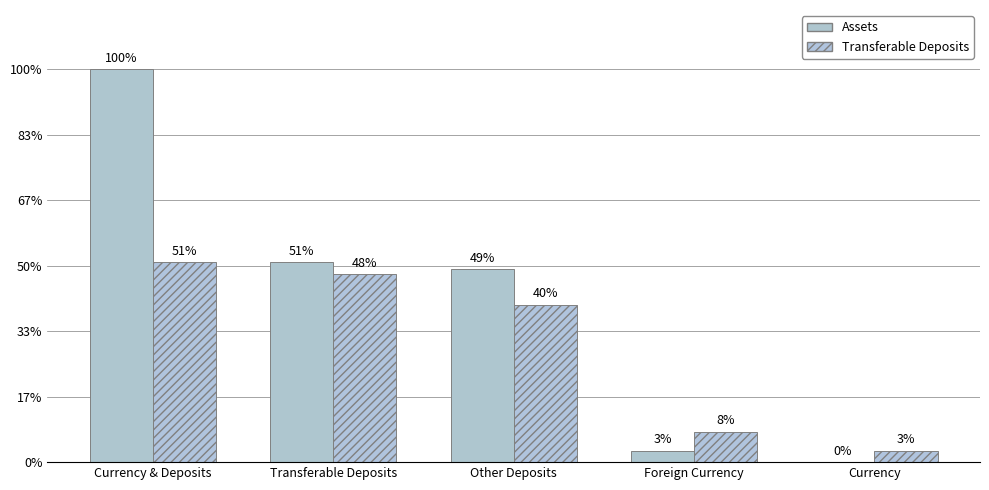

How many series are shown in this chart?

2